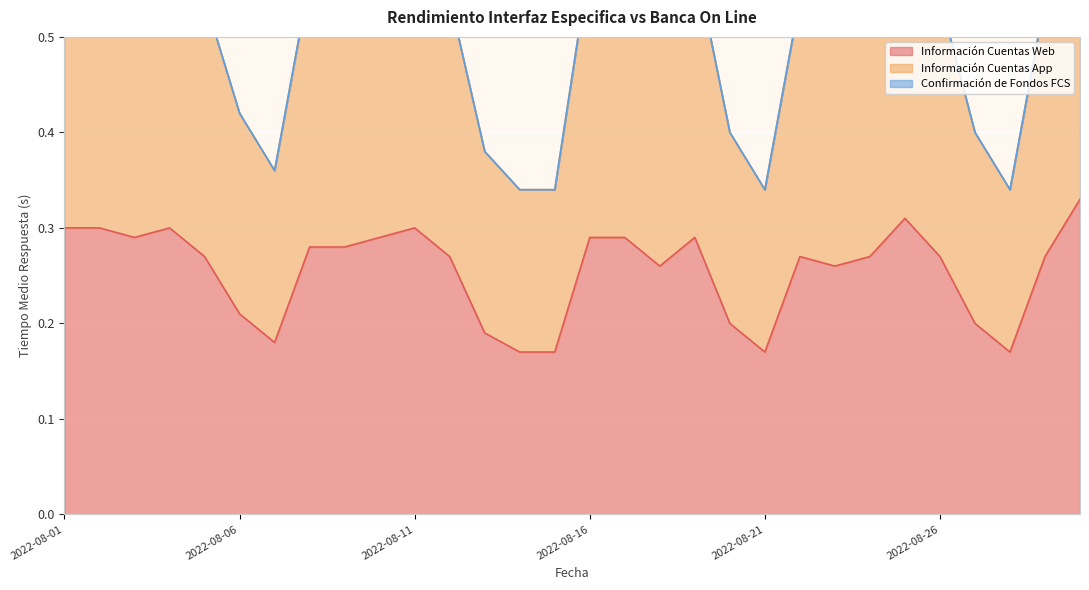

At which label does Información Cuentas Web reach its minimum?

2022-08-14